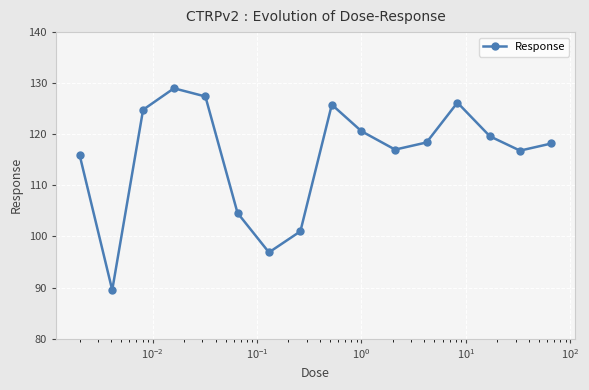

What is the minimum value shown in the chart?

89.5